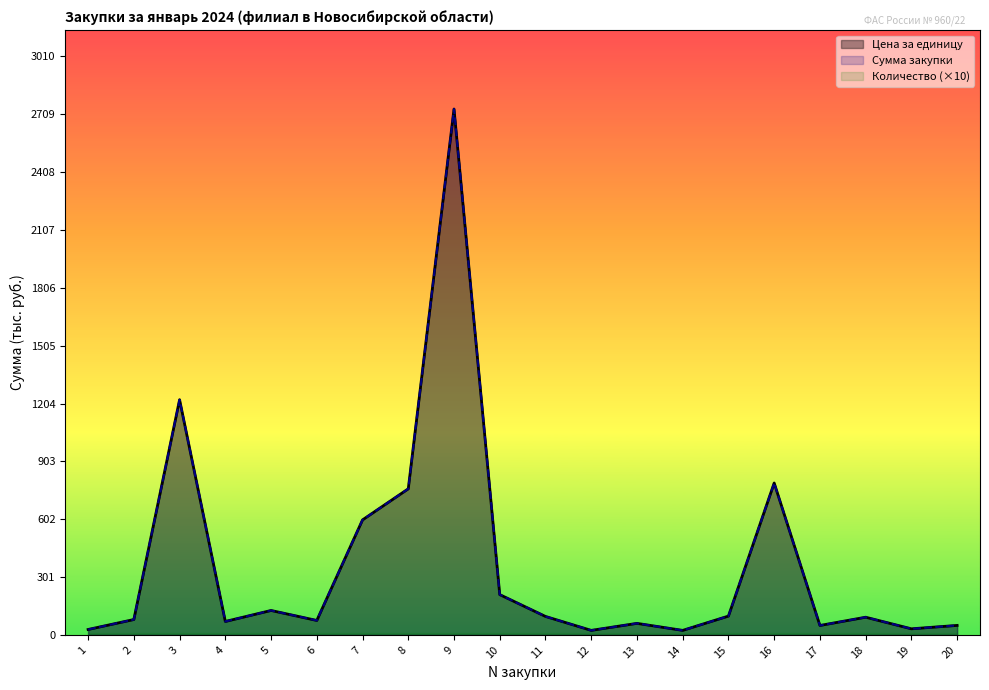

At which category does Цена за единицу reach its first local peak?

3